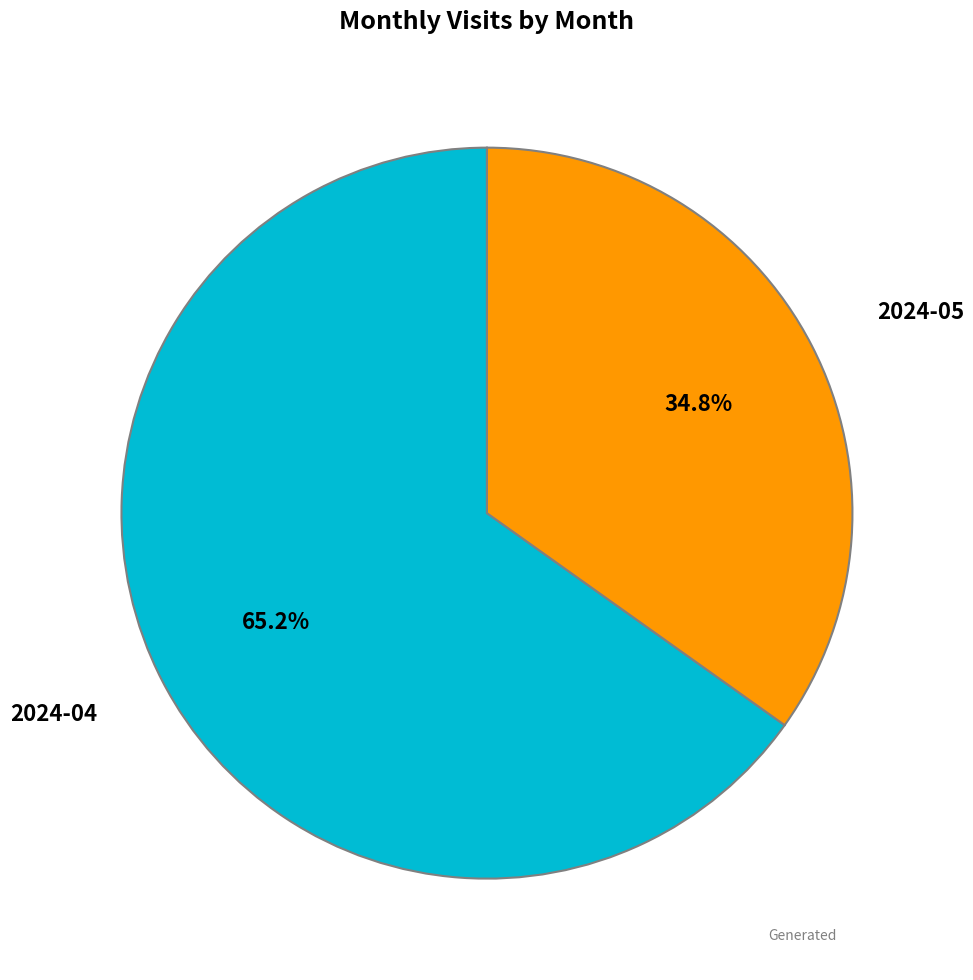

Between 2024-04 and 2024-05, which is larger?

2024-04